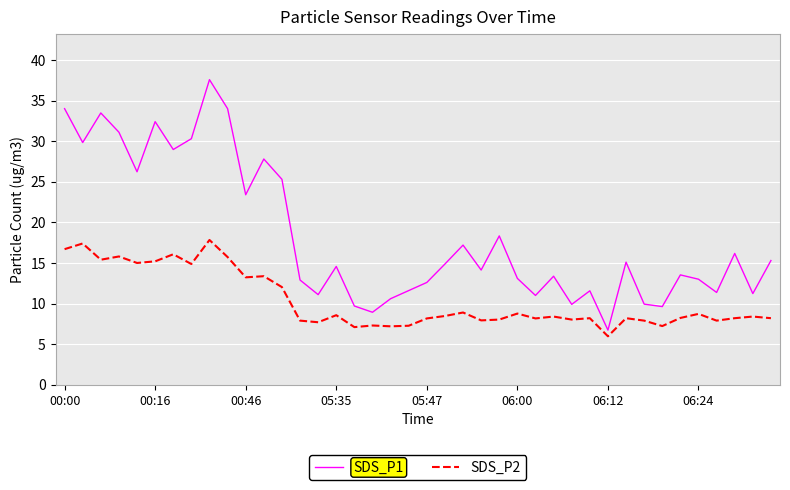

Which series has the largest total across all categories?

SDS_P1